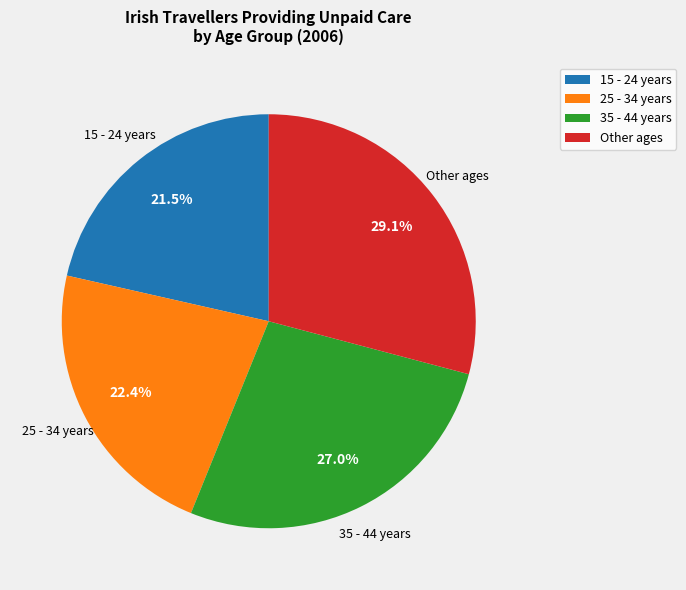

Which slice is the largest?

Other ages